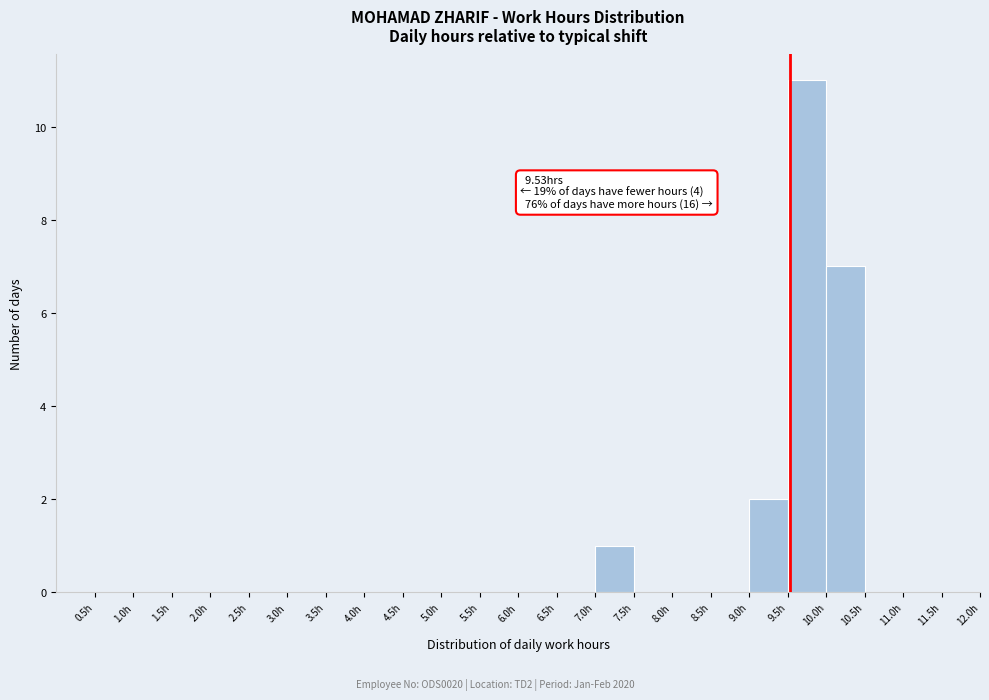

Which range on the x-axis has the tallest bar?

9.5 to 10.0